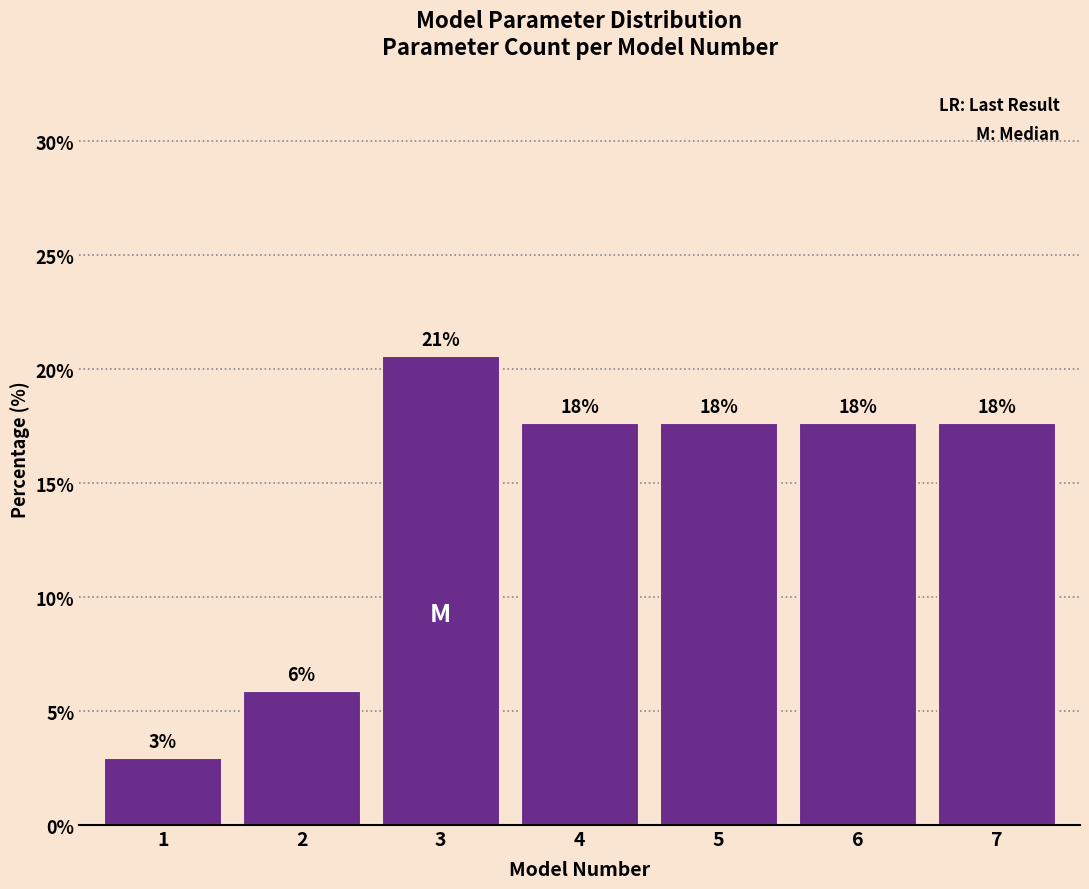

Does the chart contain any negative values?

No